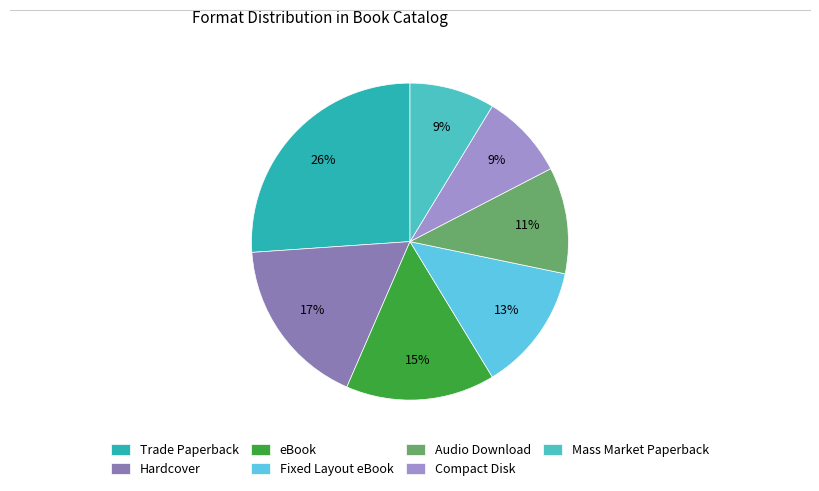

Does Audio Download account for over 50% of the chart?

No